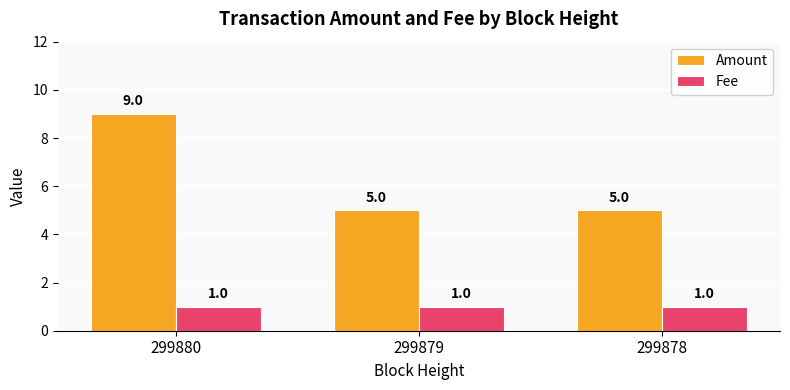

At 299878, list the series in order from smallest to largest.

Fee, Amount